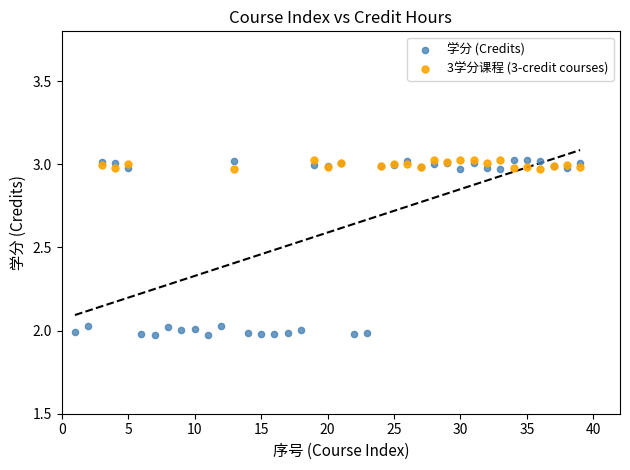

Which series has the largest Y range (max minus min)?

学分 (Credits)